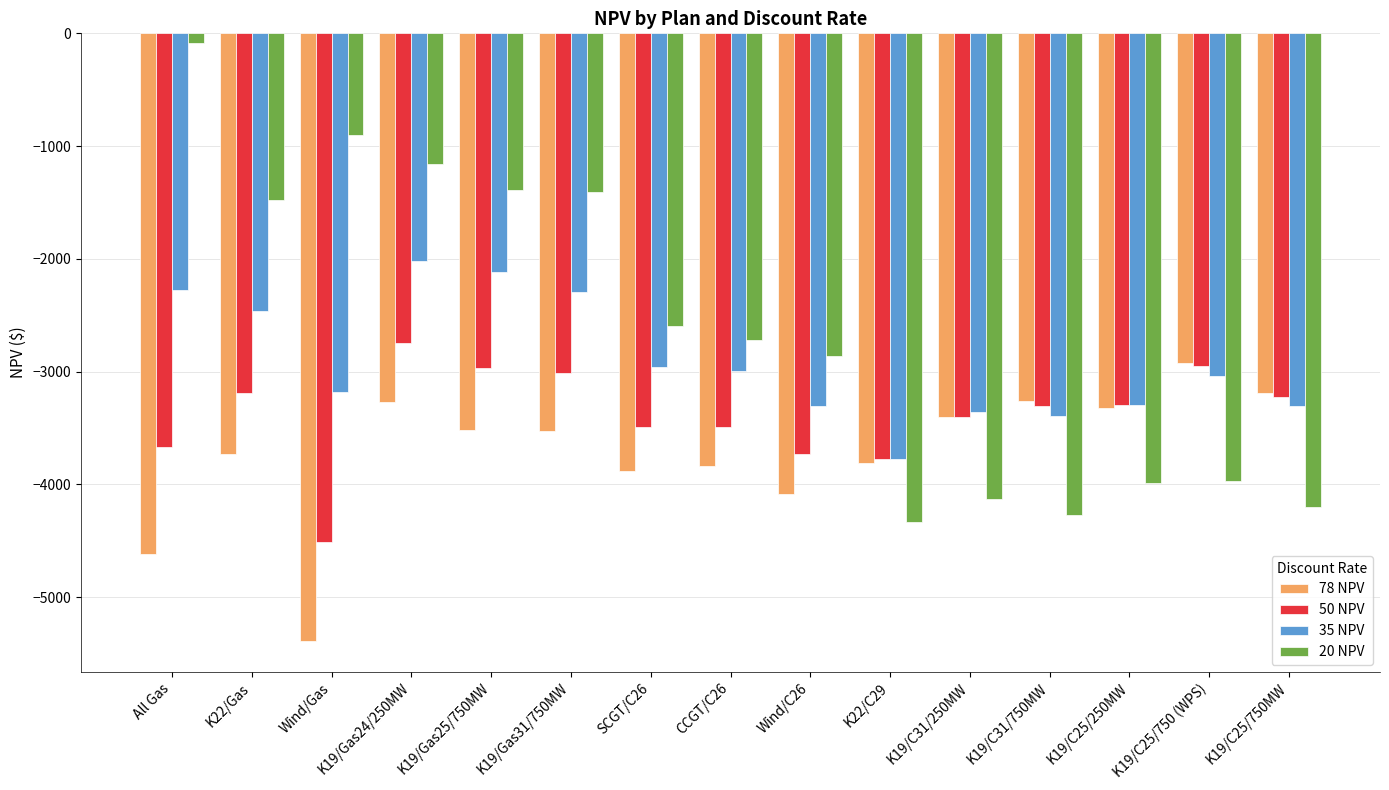

The value of 78 NPV at K22/Gas is -2367.8. True or false?

False